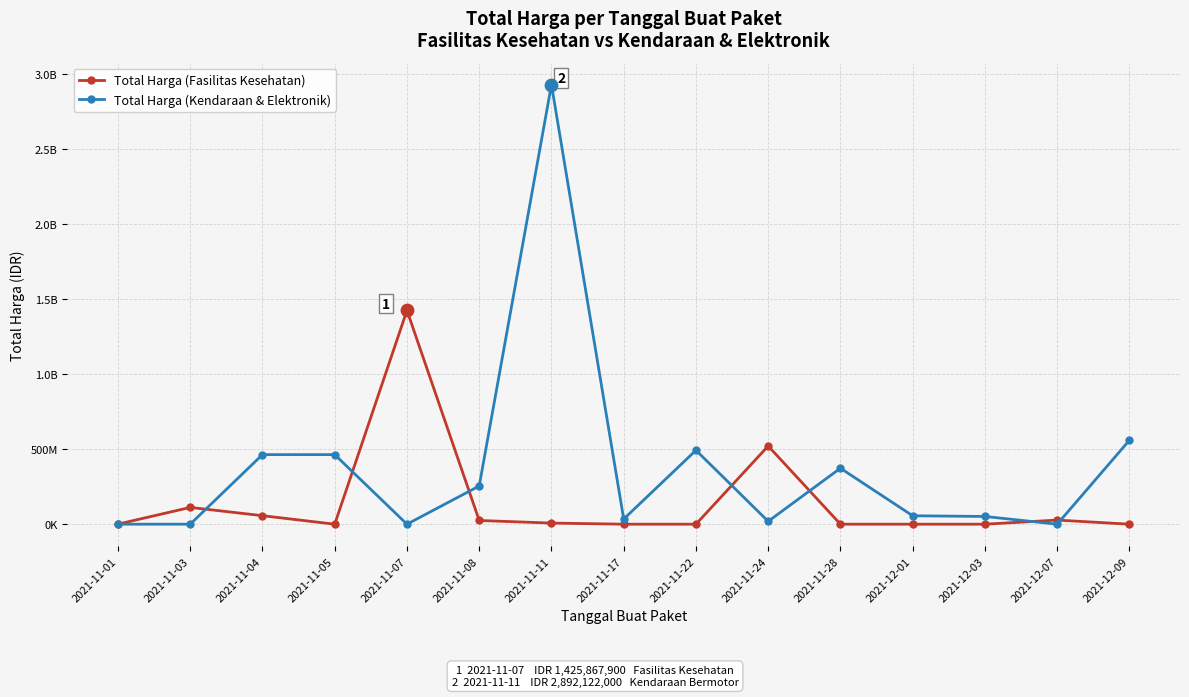

Is the value of Total Harga (Fasilitas Kesehatan) at 2021-11-24 greater than the value of Total Harga (Kendaraan & Elektronik) at 2021-11-24?

Yes